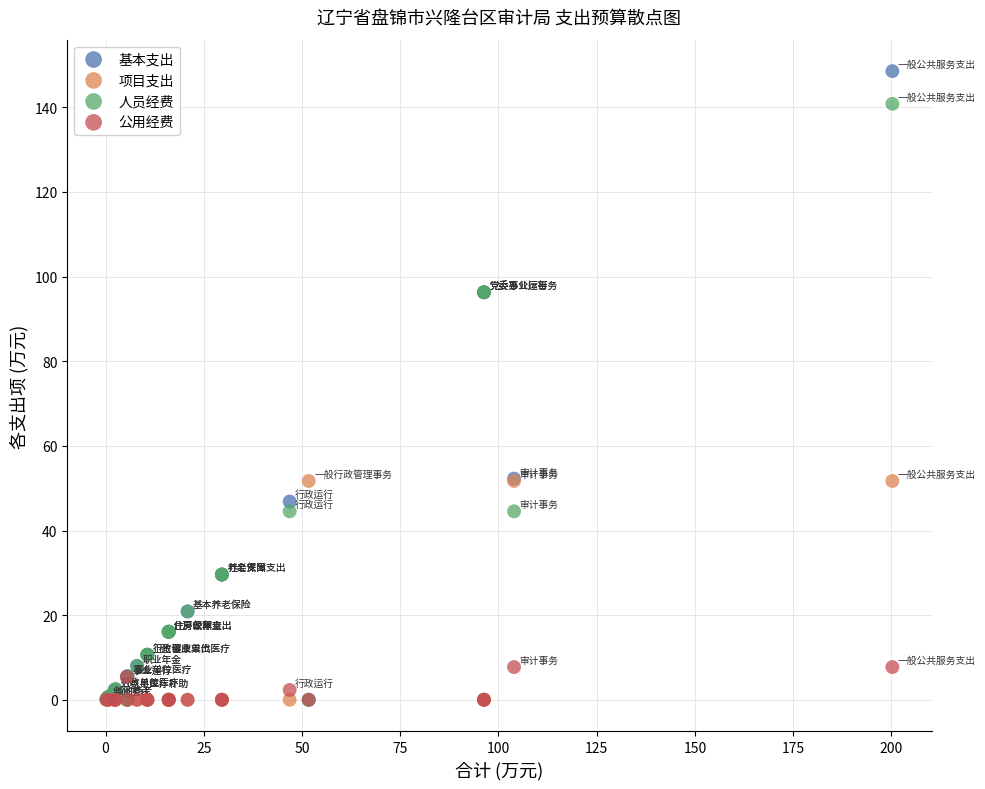

What are all the series names shown in the legend?

基本支出, 项目支出, 人员经费, 公用经费